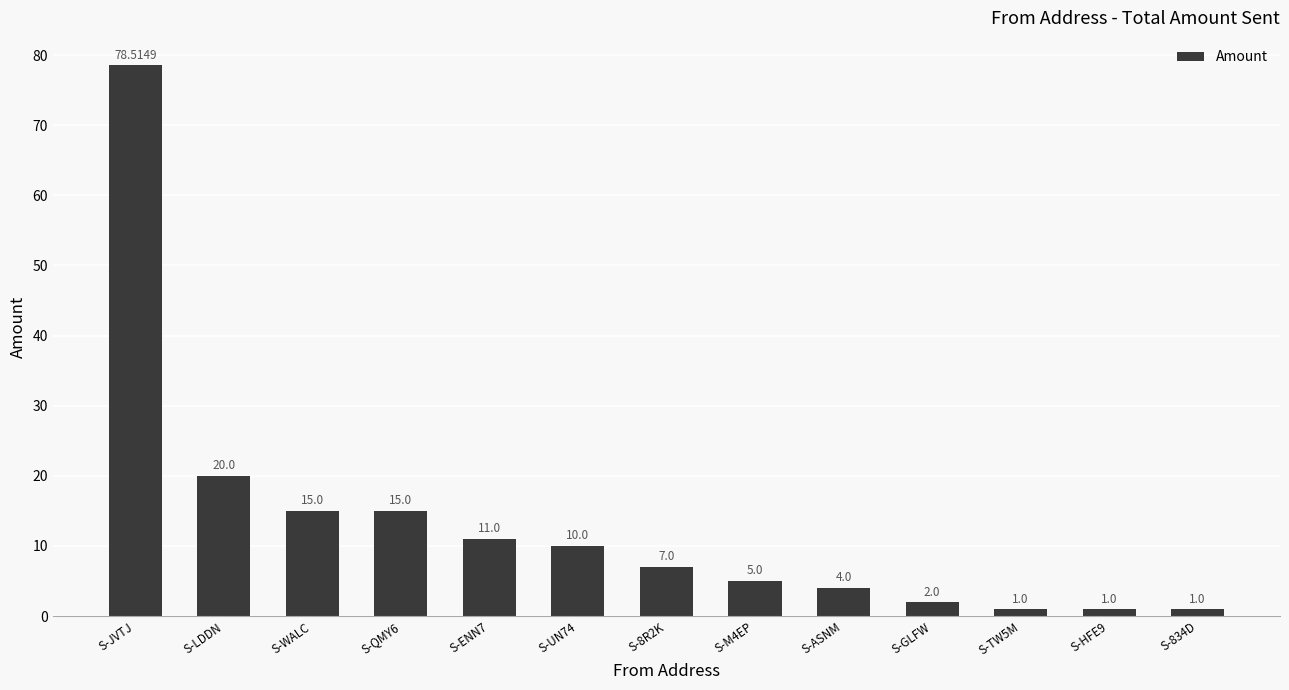

Approximately how many times larger is the value at S-UN74 compared to S-WALC?

0.7